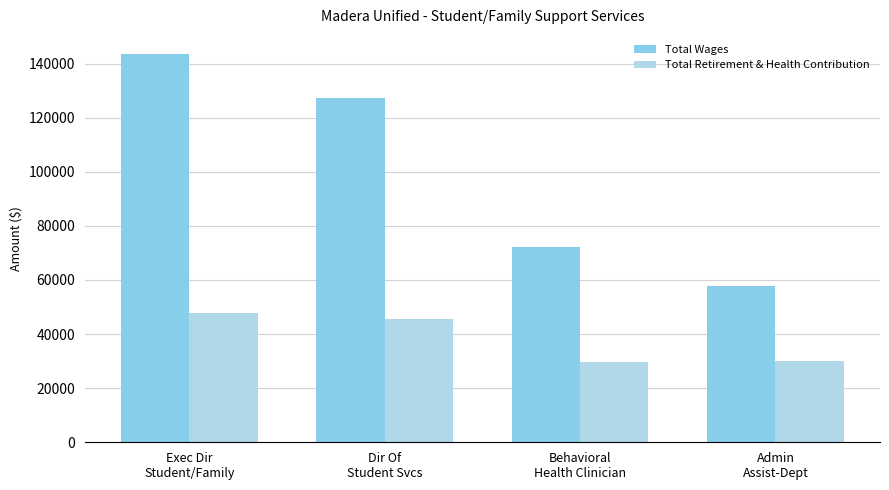

How many groups of bars are there?

4